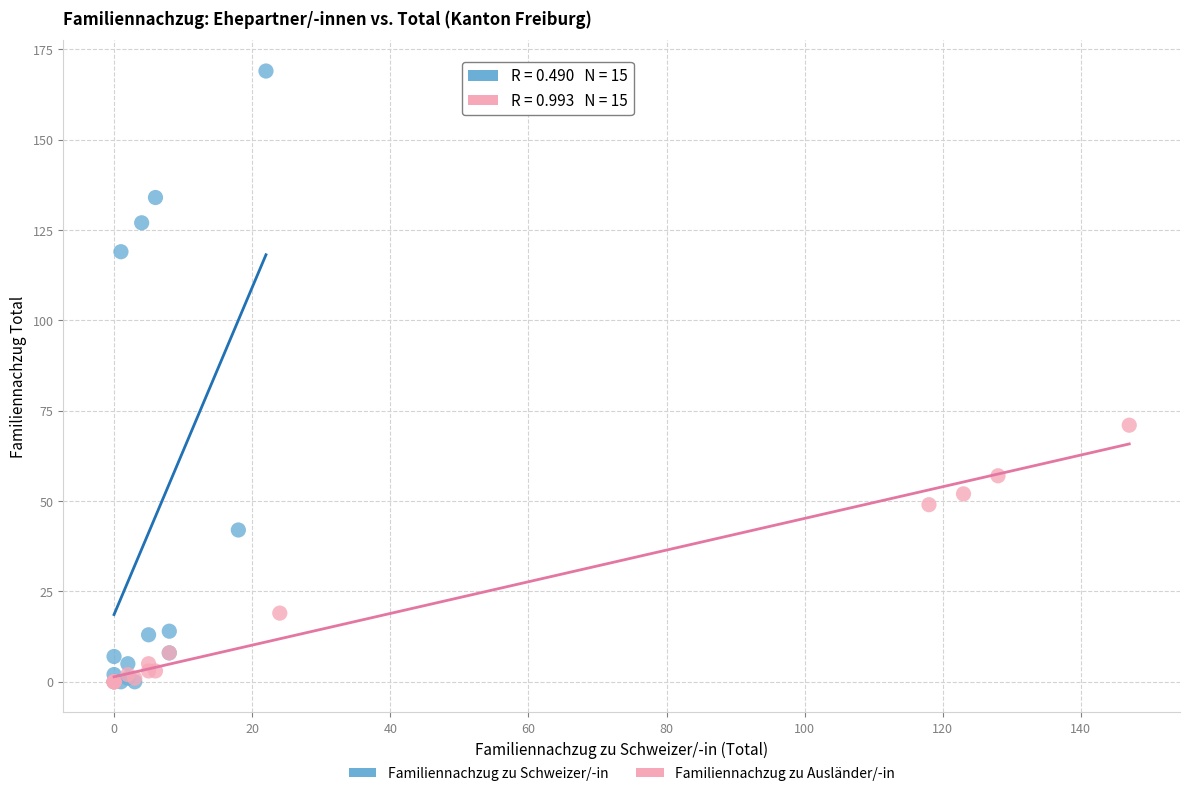

Which series has the largest Y range (max minus min)?

Familiennachzug zu Schweizer/-in